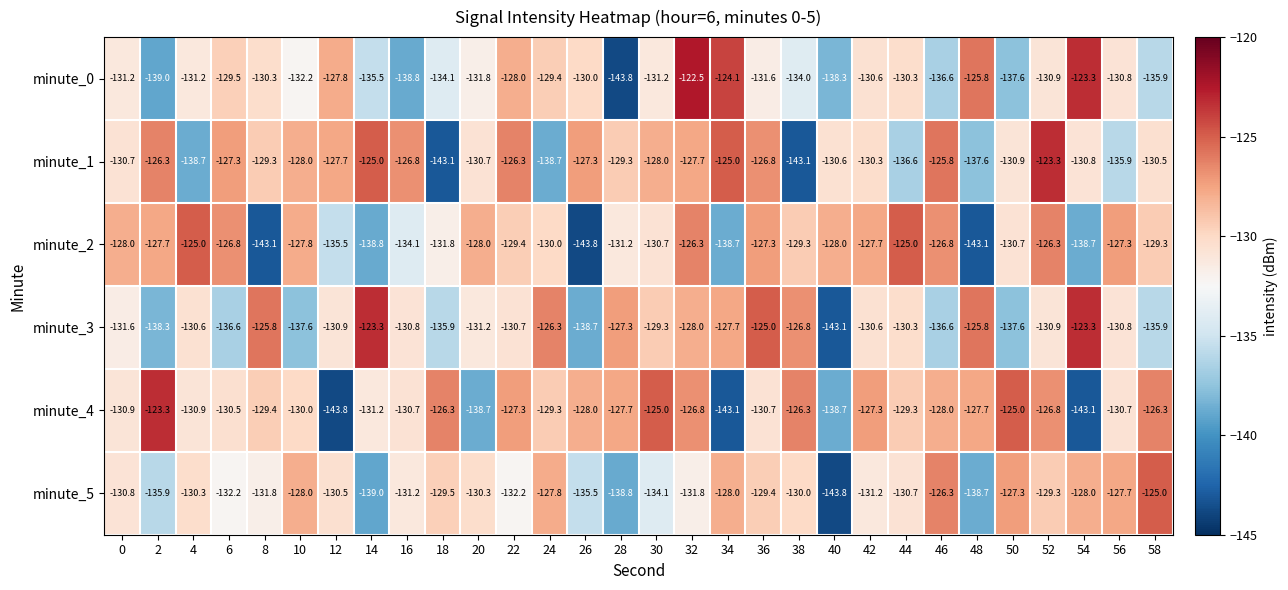

What is the greatest value displayed?

-122.5